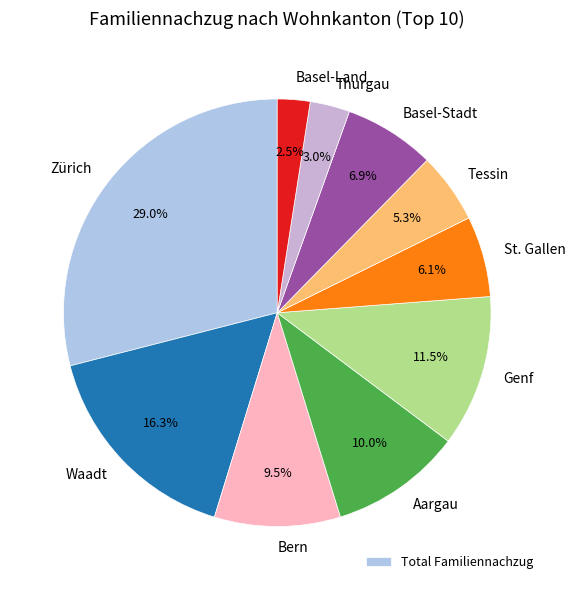

To the nearest percent, what is the average slice percentage?

10%